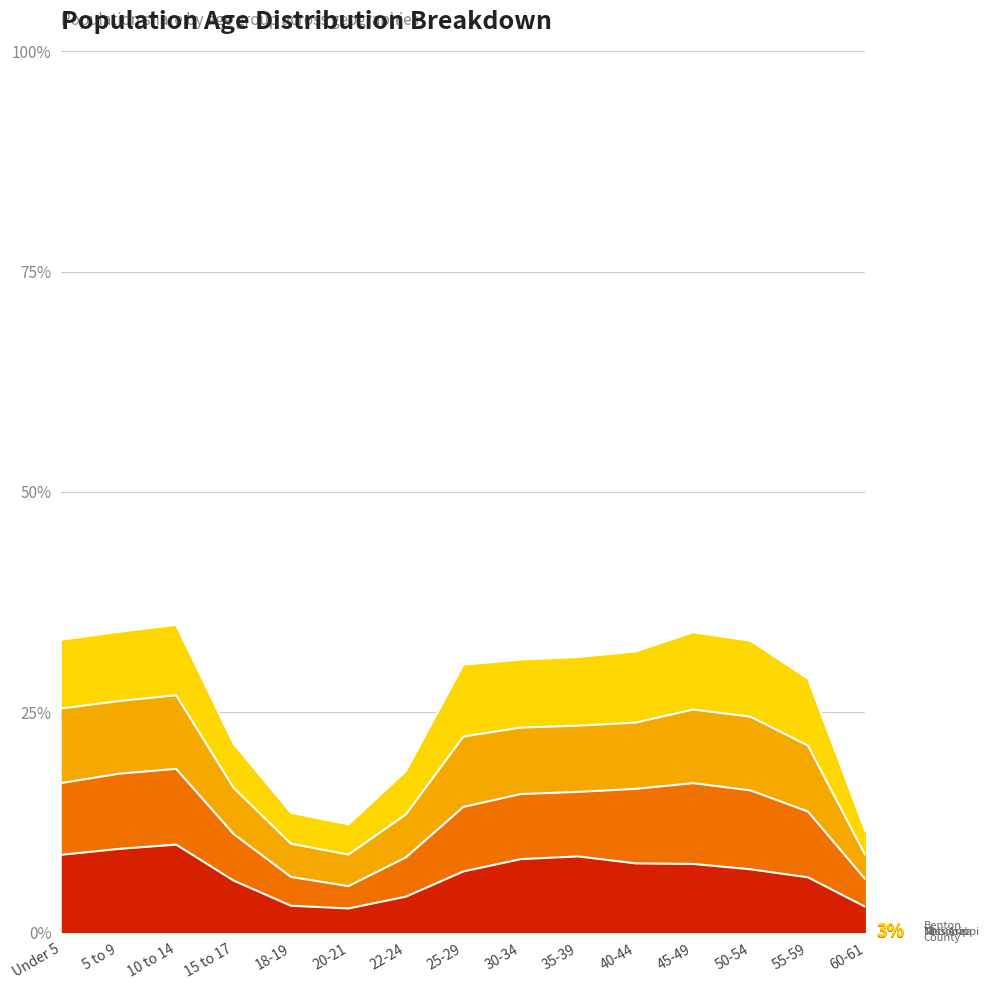

Where is the first local minimum for Mississippi?

20-21